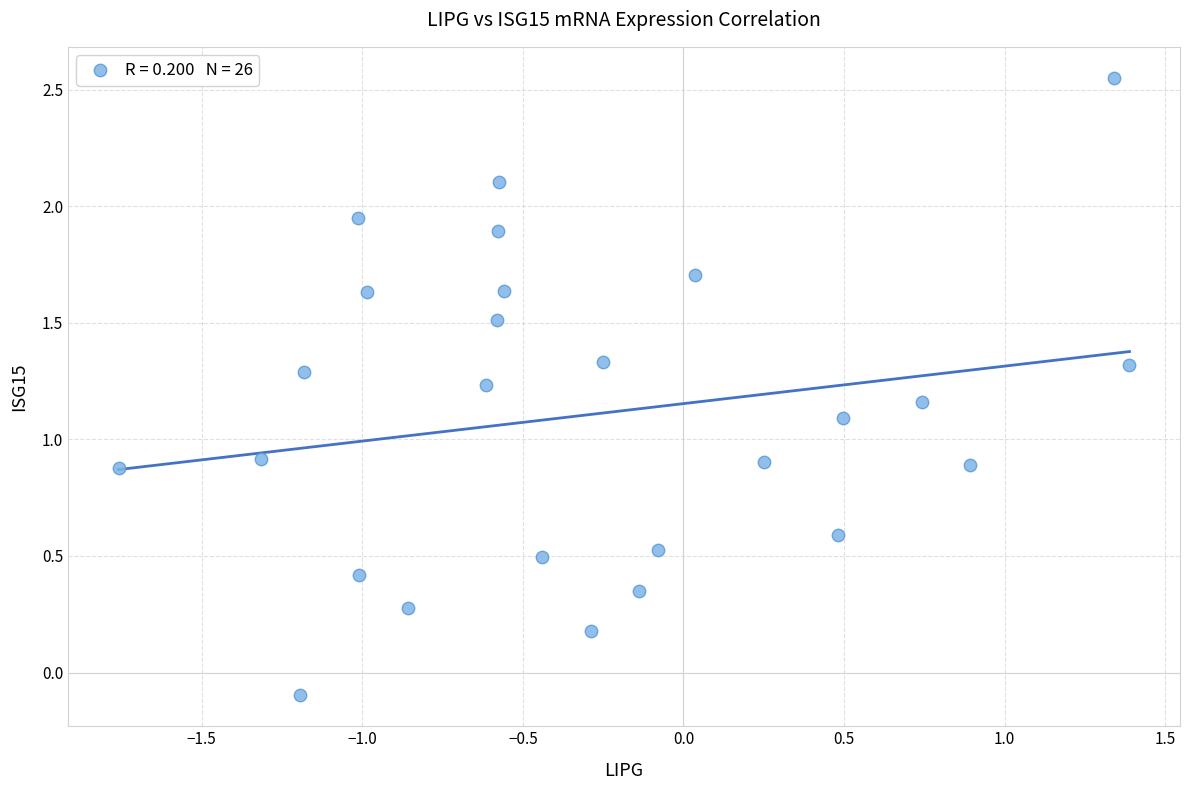

What is the range of X values (max minus min)?

3.1